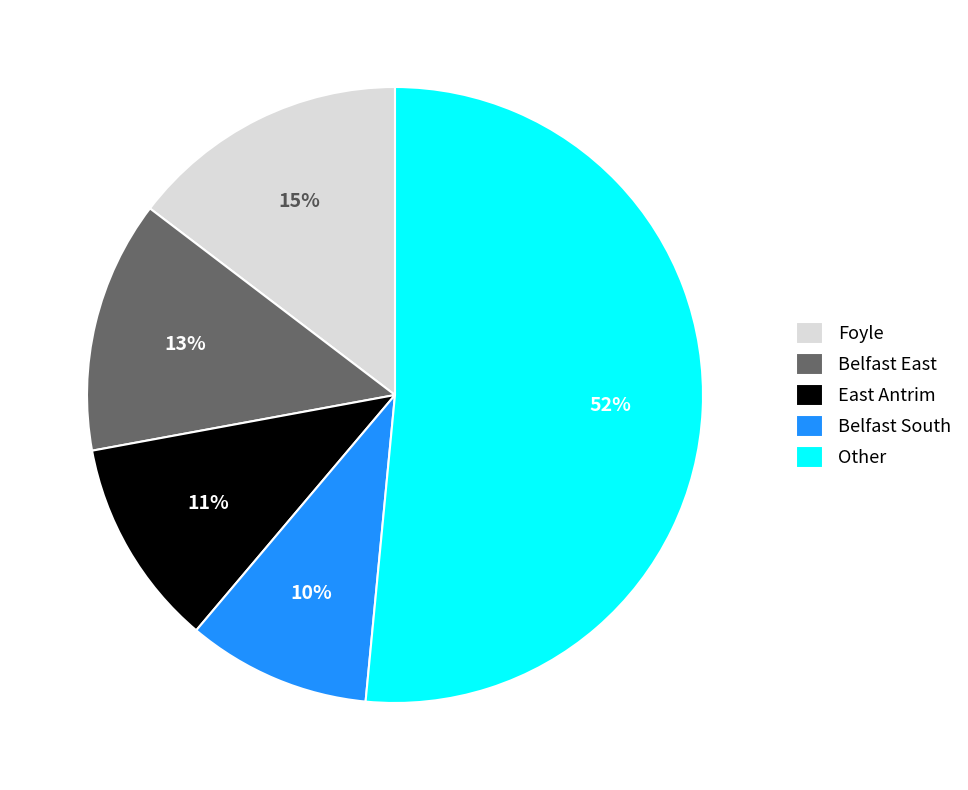

Rank the categories by value from highest to lowest.

Other, Foyle, Belfast East, East Antrim, Belfast South